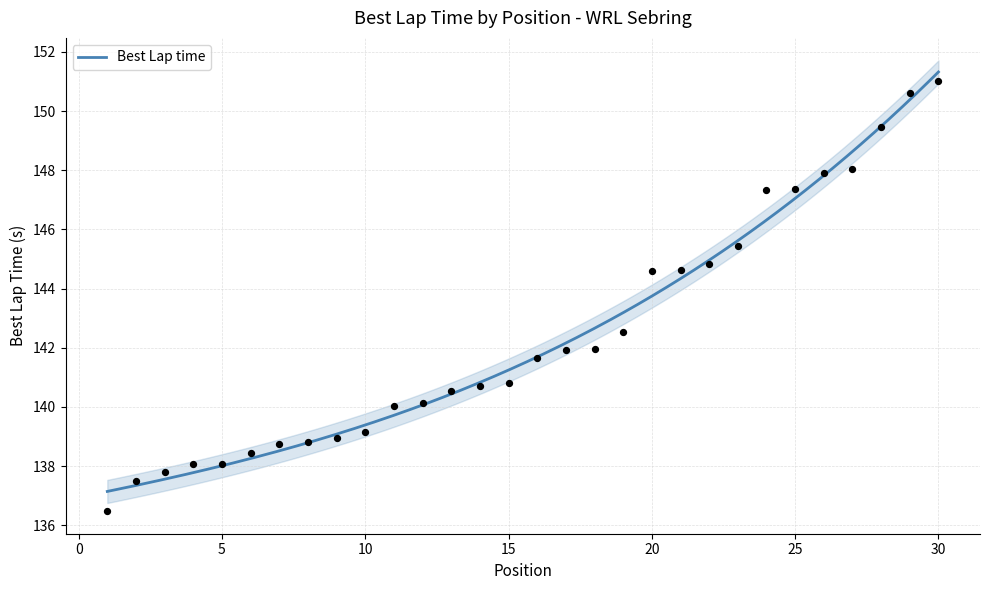

What is the ratio of the value at 22 to the value at 24?

1.0